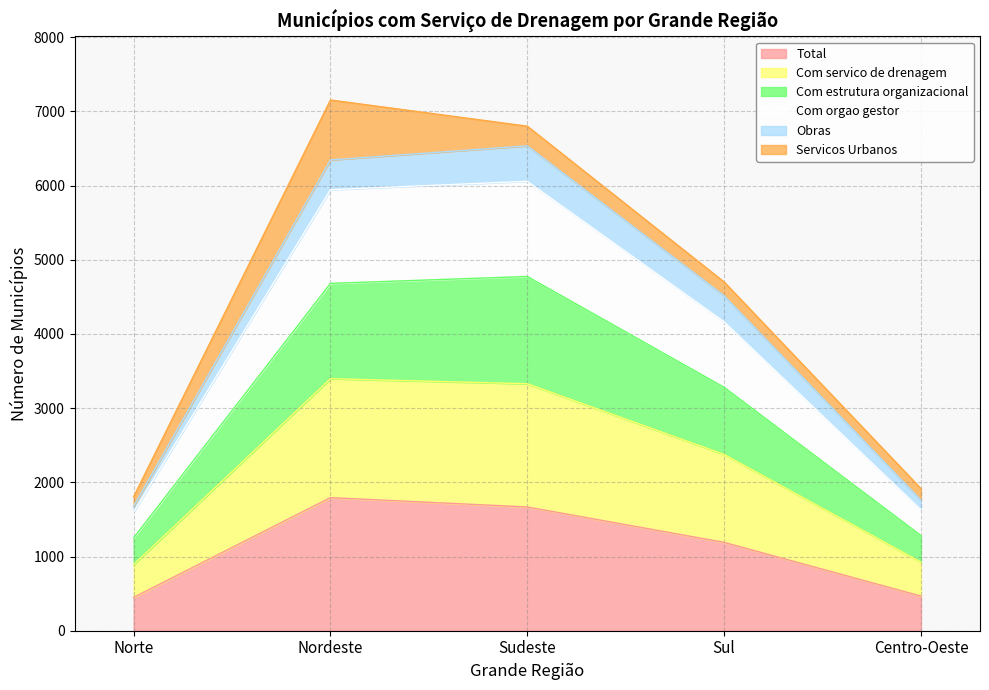

The Com estrutura organizacional series shows 8072 at Sudeste. True or false?

False